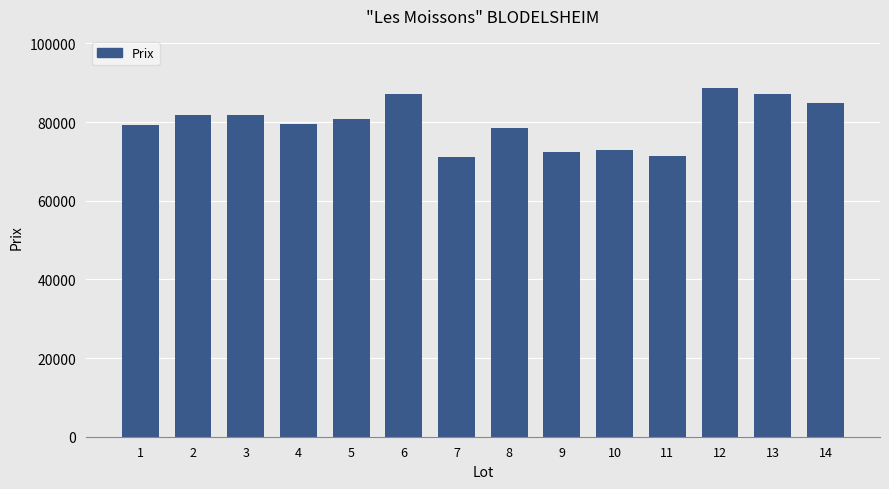

What is the difference between the maximum and minimum values?

17490